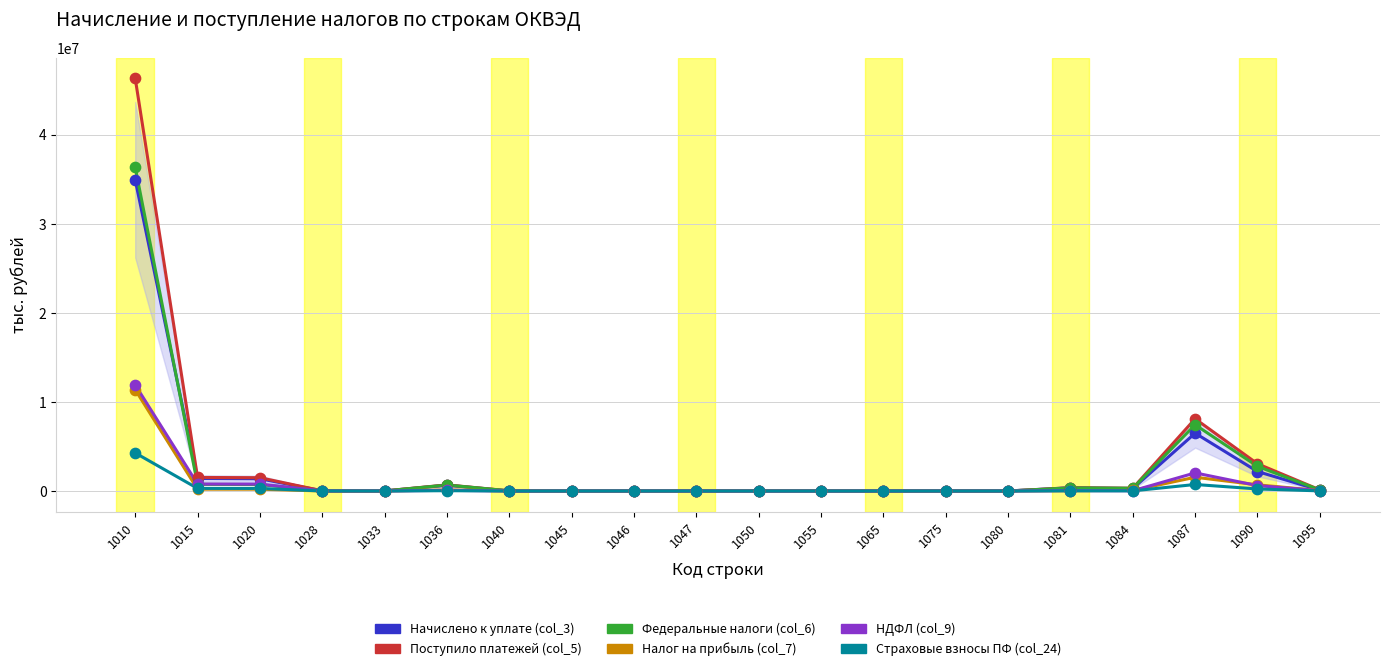

Which series has the widest spread of values?

Поступило платежей (col_5)